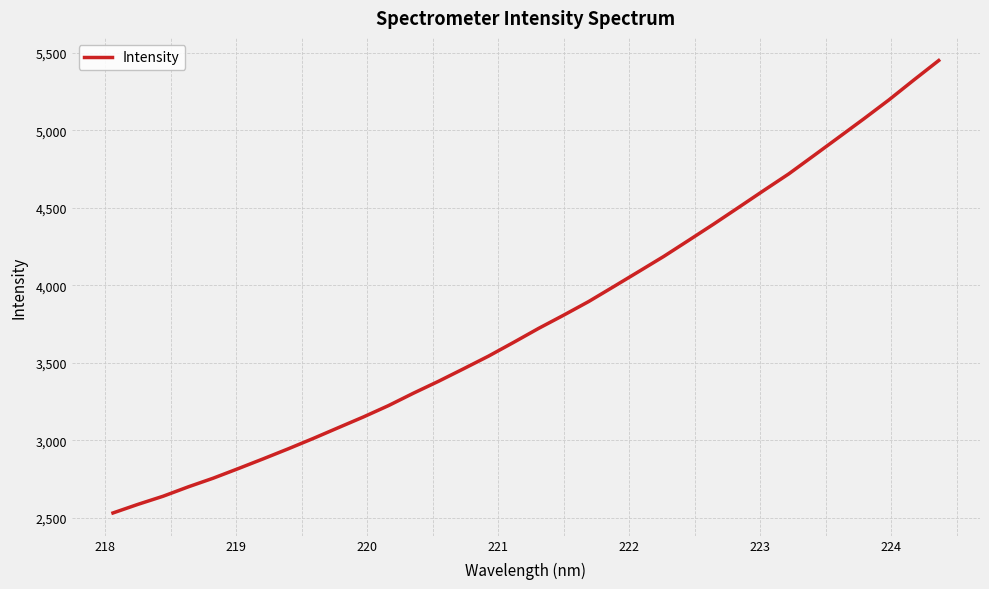

How many categories are shown in the chart?

34